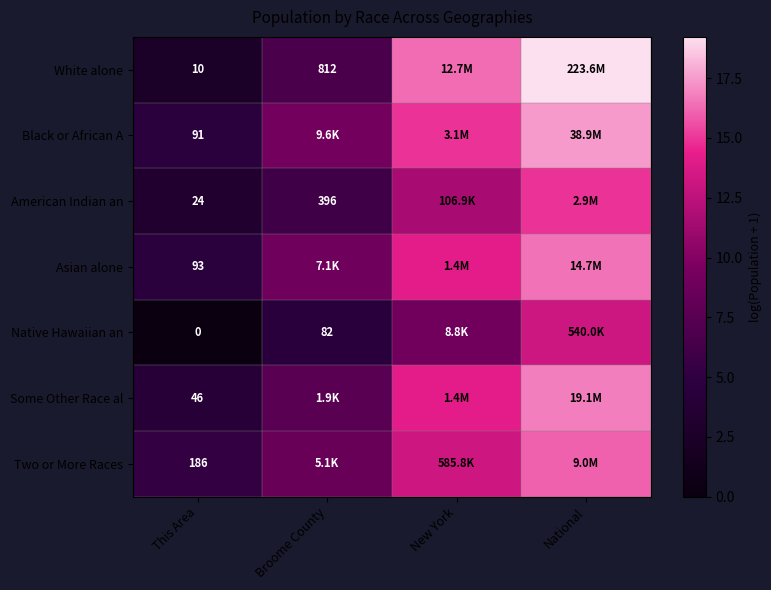

Rank the series at This Area from lowest to highest value.

Native Hawaiian an, White alone, American Indian an, Some Other Race al, Black or African A, Asian alone, Two or More Races